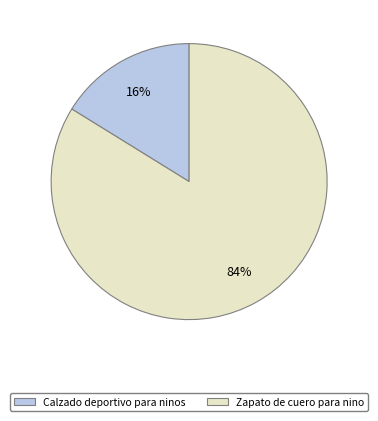

How many slices are in this pie chart?

2